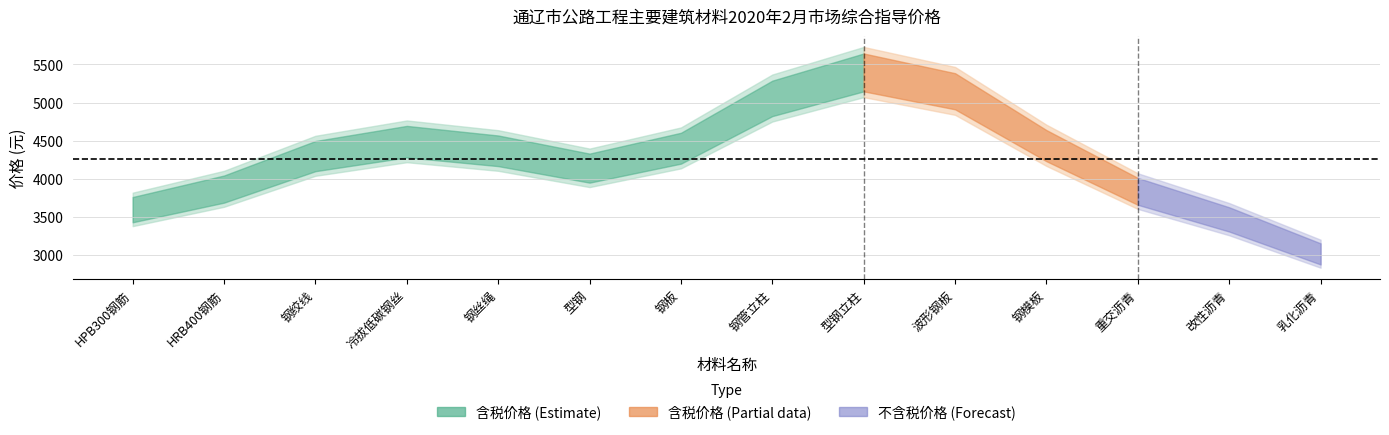

What is the sum of the 不含税价格(元) values at HRB400钢筋 and 改性沥青?

7179